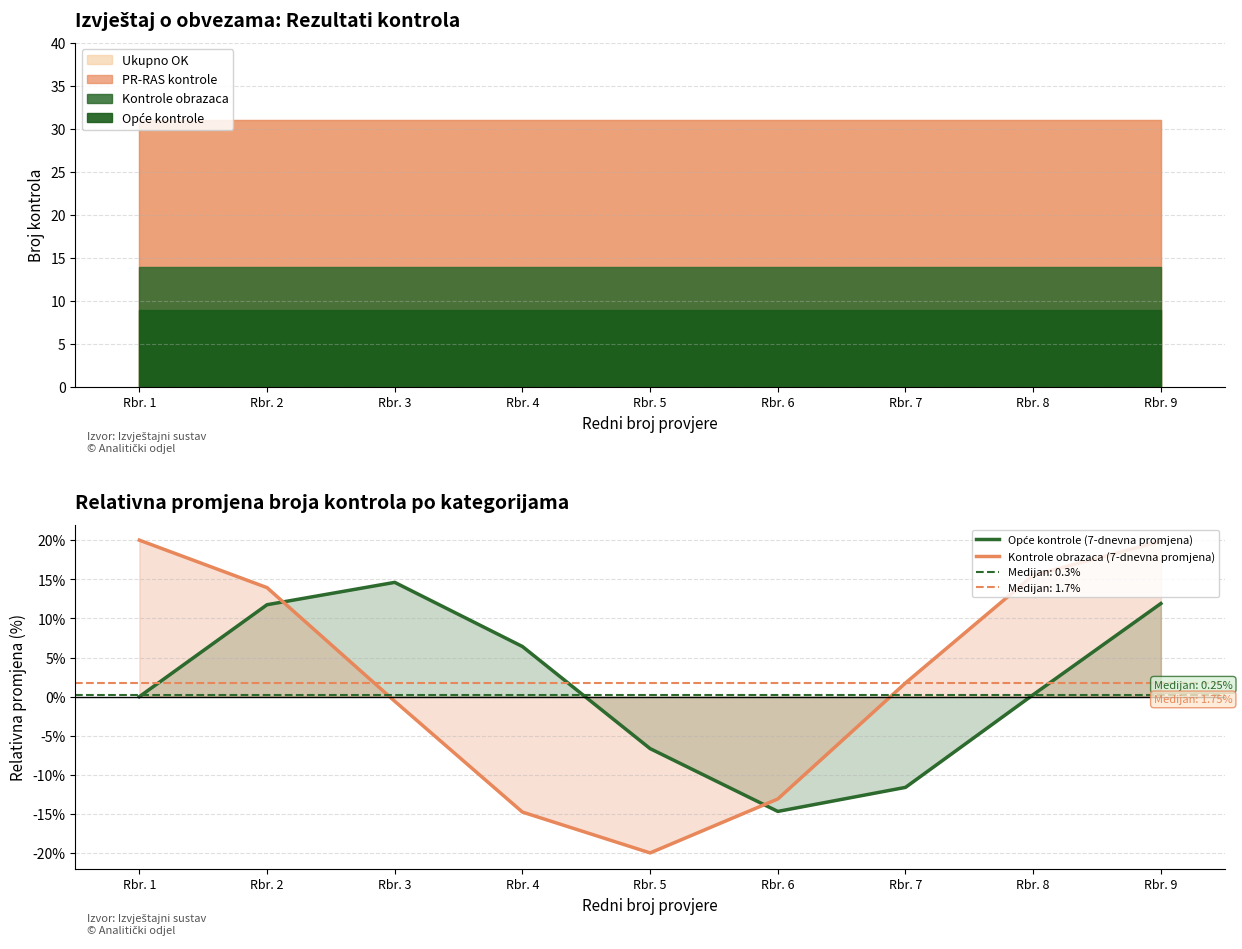

The Kontrole obrazaca (7-dnevna promjena) series shows 4.6 at Rbr. 2. True or false?

False